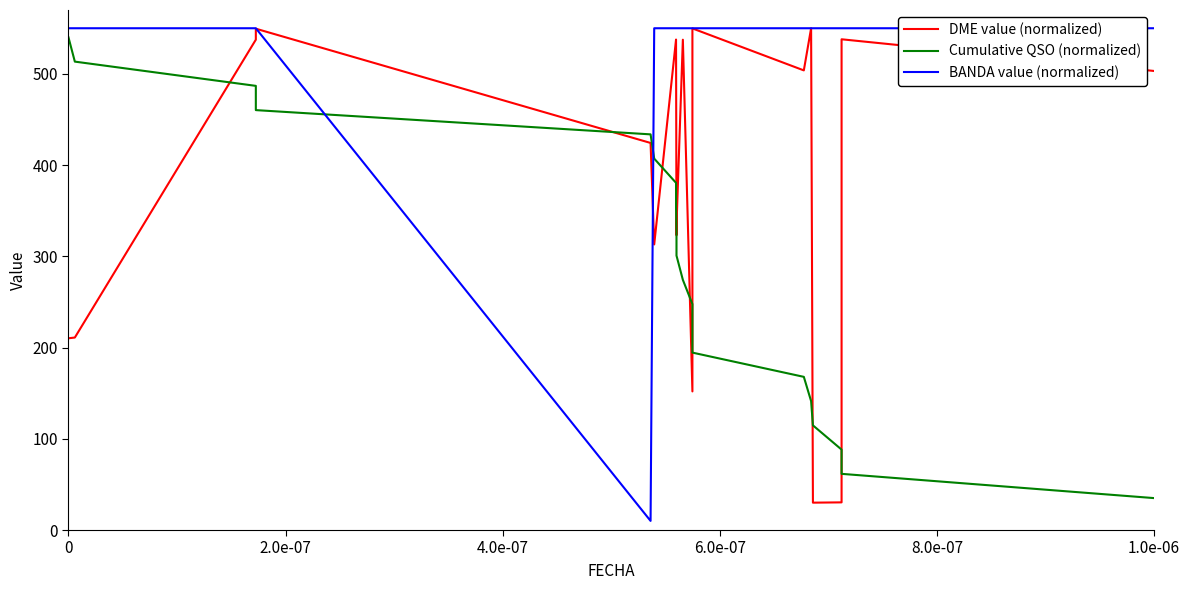

How many distinct data groups are displayed?

3